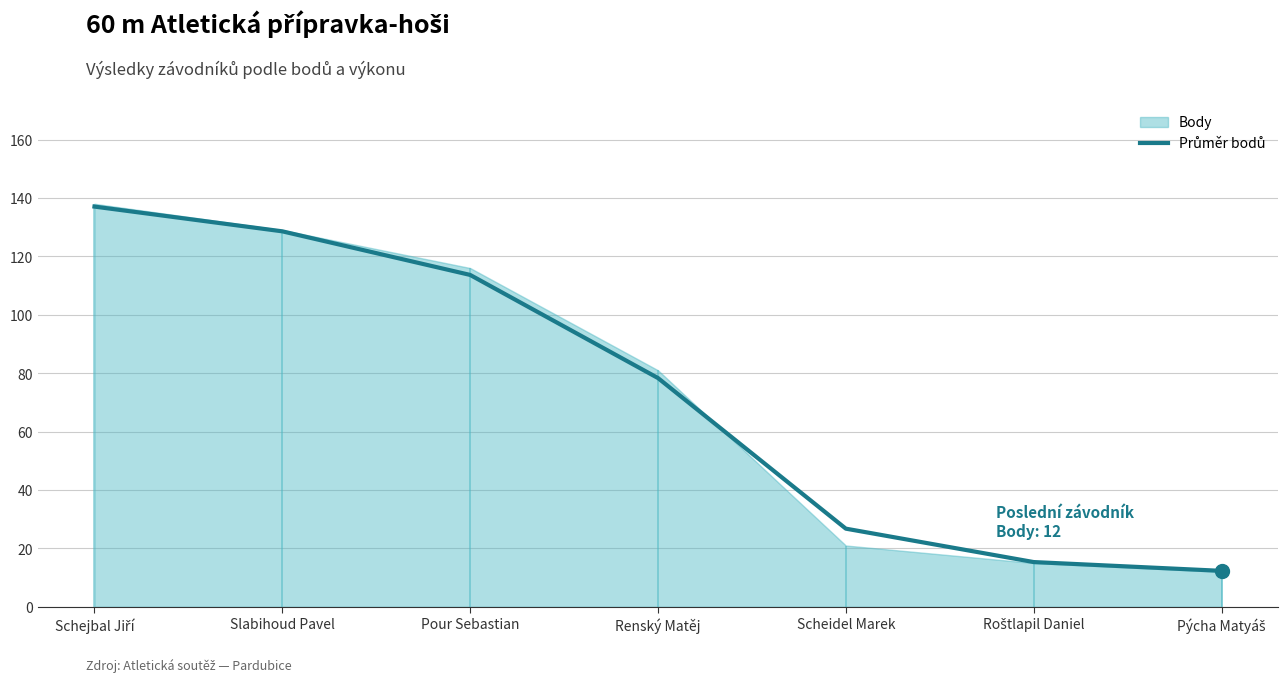

What is the label of the 7th point from the left?

Pýcha Matyáš